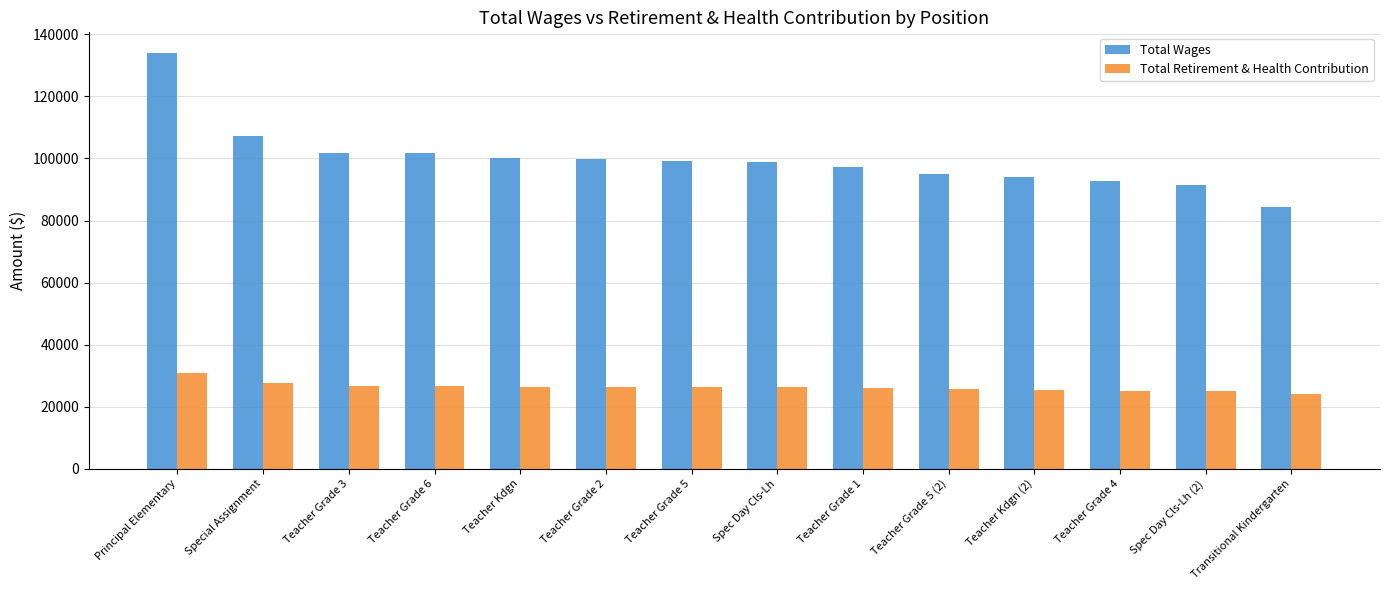

At Spec Day Cls-Lh (2), list the series in order from largest to smallest.

Total Wages, Total Retirement & Health Contribution